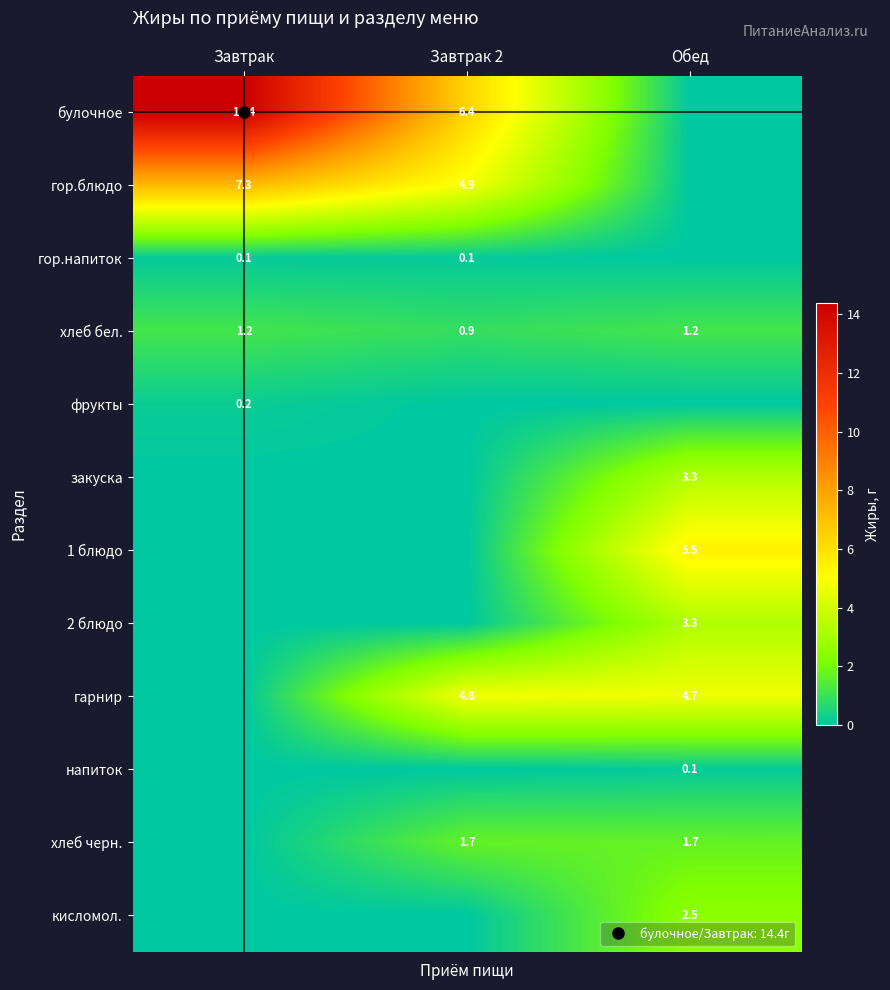

What is the maximum value for кисломол.?

2.5